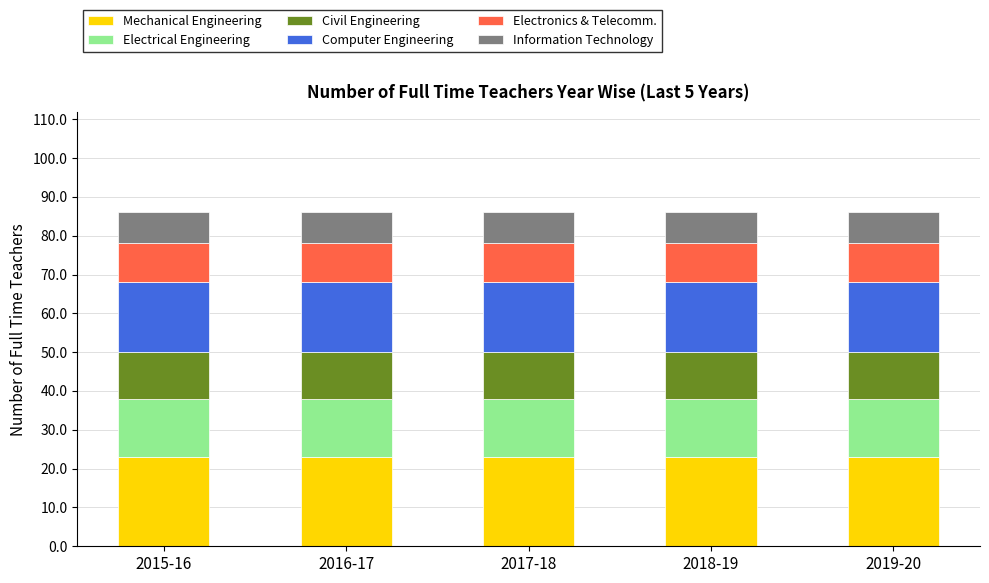

What is the highest value of the Mechanical Engineering series?

23